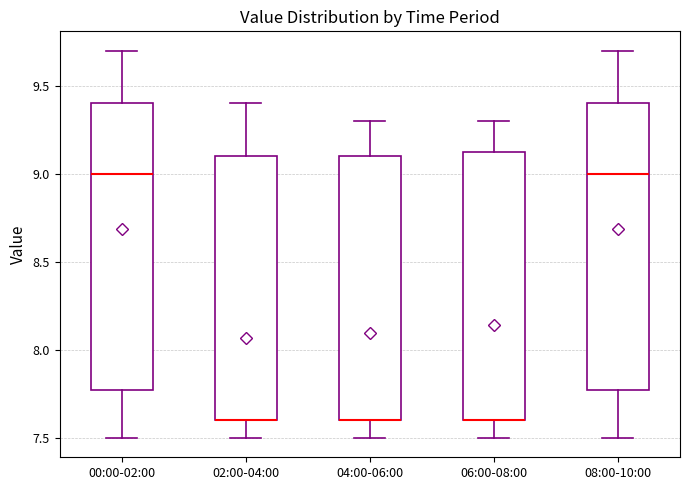

Reading left to right, transcribe this box plot: for each box, give where its median line is, the range the box spans, and where its two whiskers end, as read against the y-axis. The values are not printed on the chart, so give them approximately, as read against the axis.

00:00-02:00: median 9.00, box 7.80 to 9.40, whiskers 7.50 to 9.70
02:00-04:00: median 7.60 (drawn on the box's lower edge), box 7.60 to 9.10, whiskers 7.50 to 9.40
04:00-06:00: median 7.60 (drawn on the box's lower edge), box 7.60 to 9.10, whiskers 7.50 to 9.30
06:00-08:00: median 7.60 (drawn on the box's lower edge), box 7.60 to 9.15, whiskers 7.50 to 9.30
08:00-10:00: median 9.00, box 7.80 to 9.40, whiskers 7.50 to 9.70